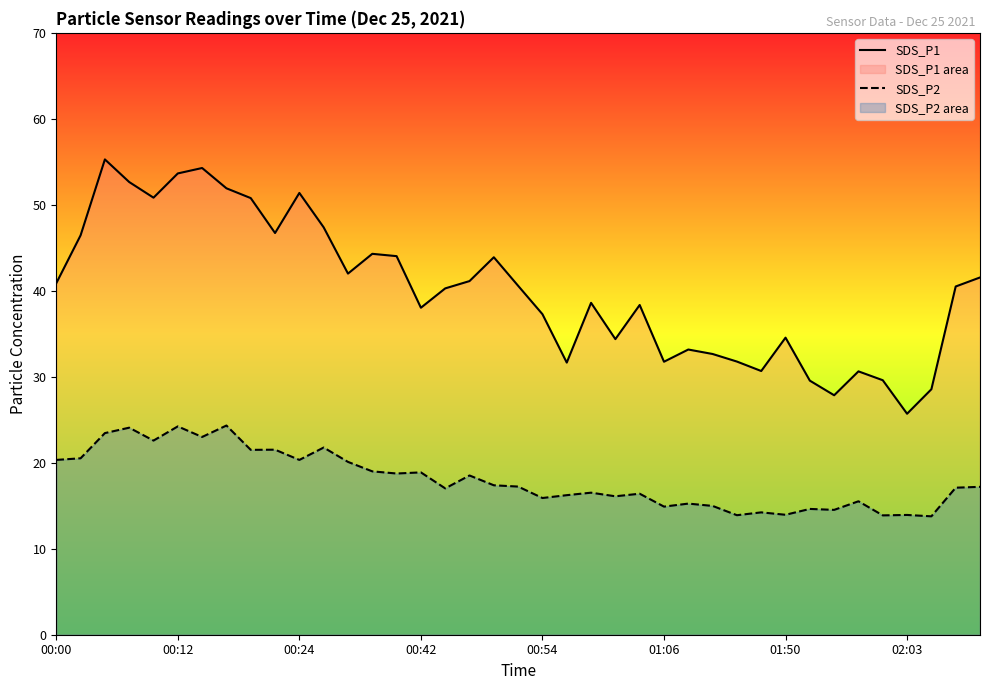

What is the difference between the highest and lowest values at 11?

25.6